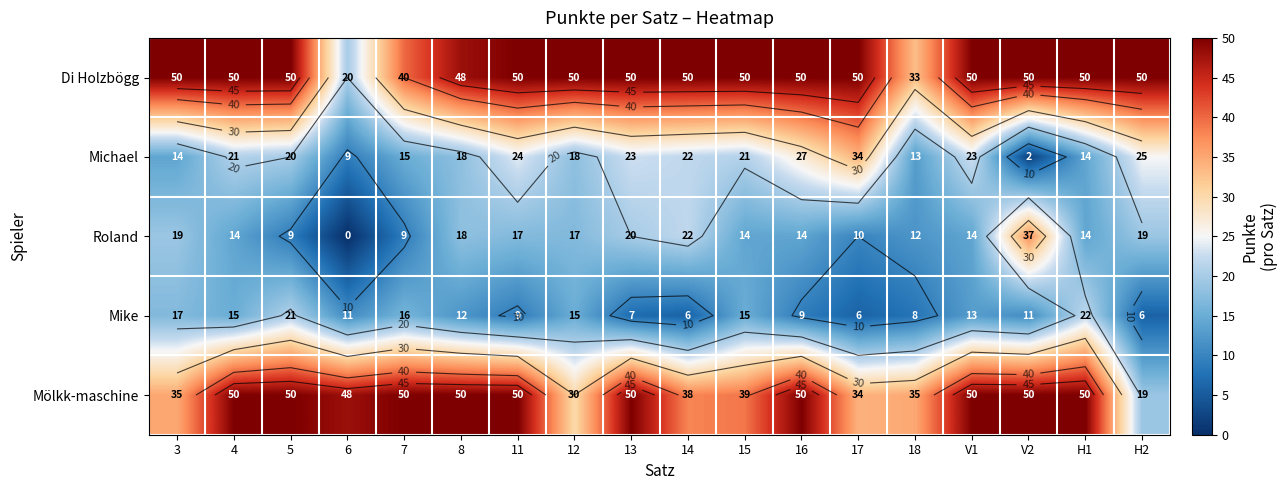

What is the difference between the maximum and minimum values in the Mölkk-maschine series?

31